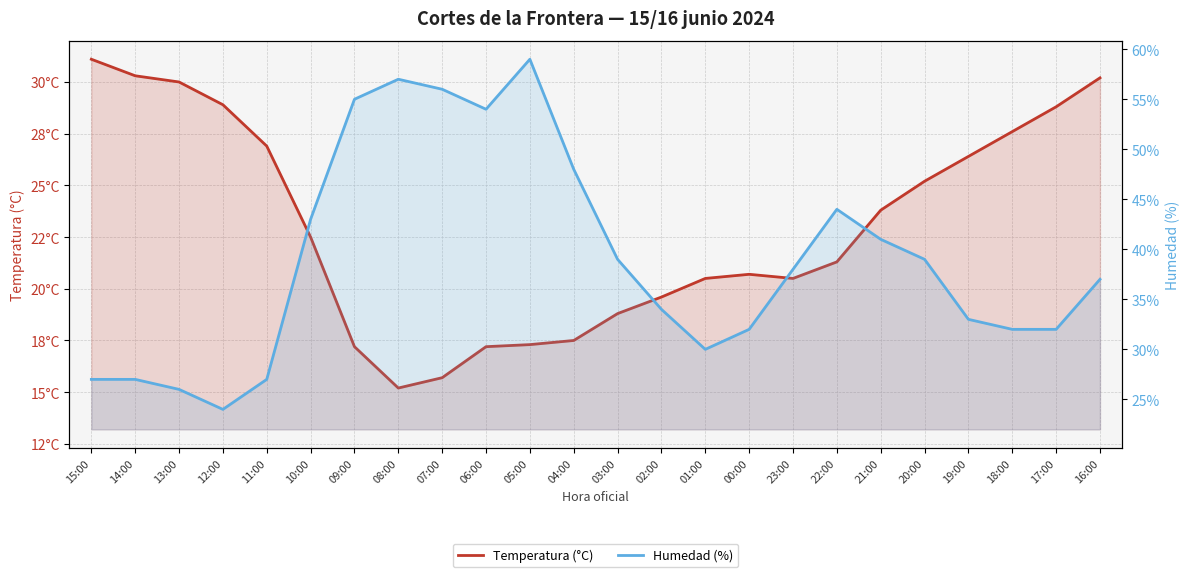

Which series ends up on top after the final intersection of Humedad (%) and Temperatura (°C)?

Humedad (%)